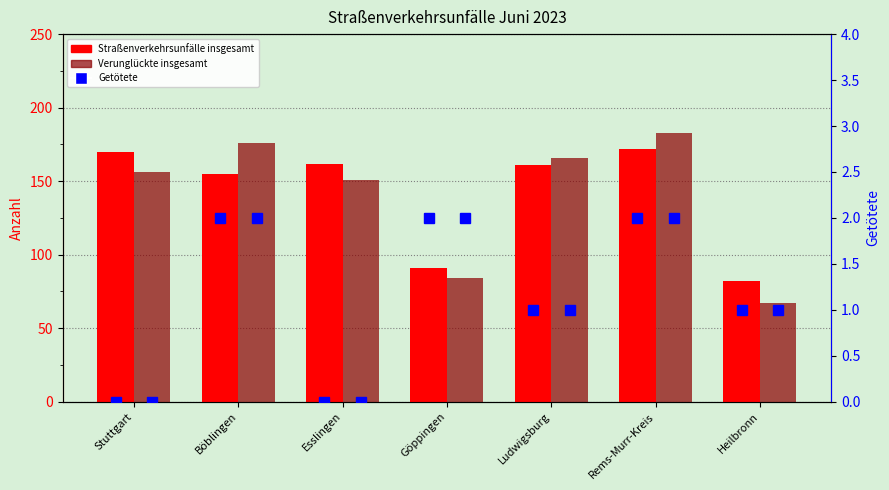

What is the label of the 1st bar from the right?

Heilbronn